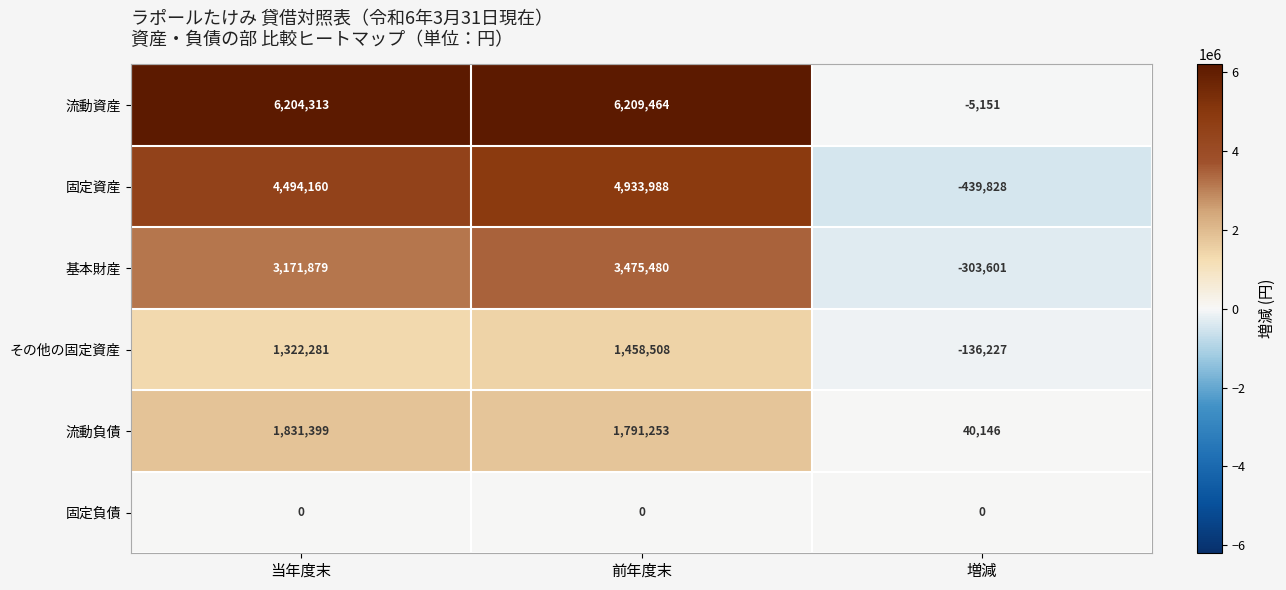

The value of その他の固定資産 at 前年度末 is 1458508. True or false?

True